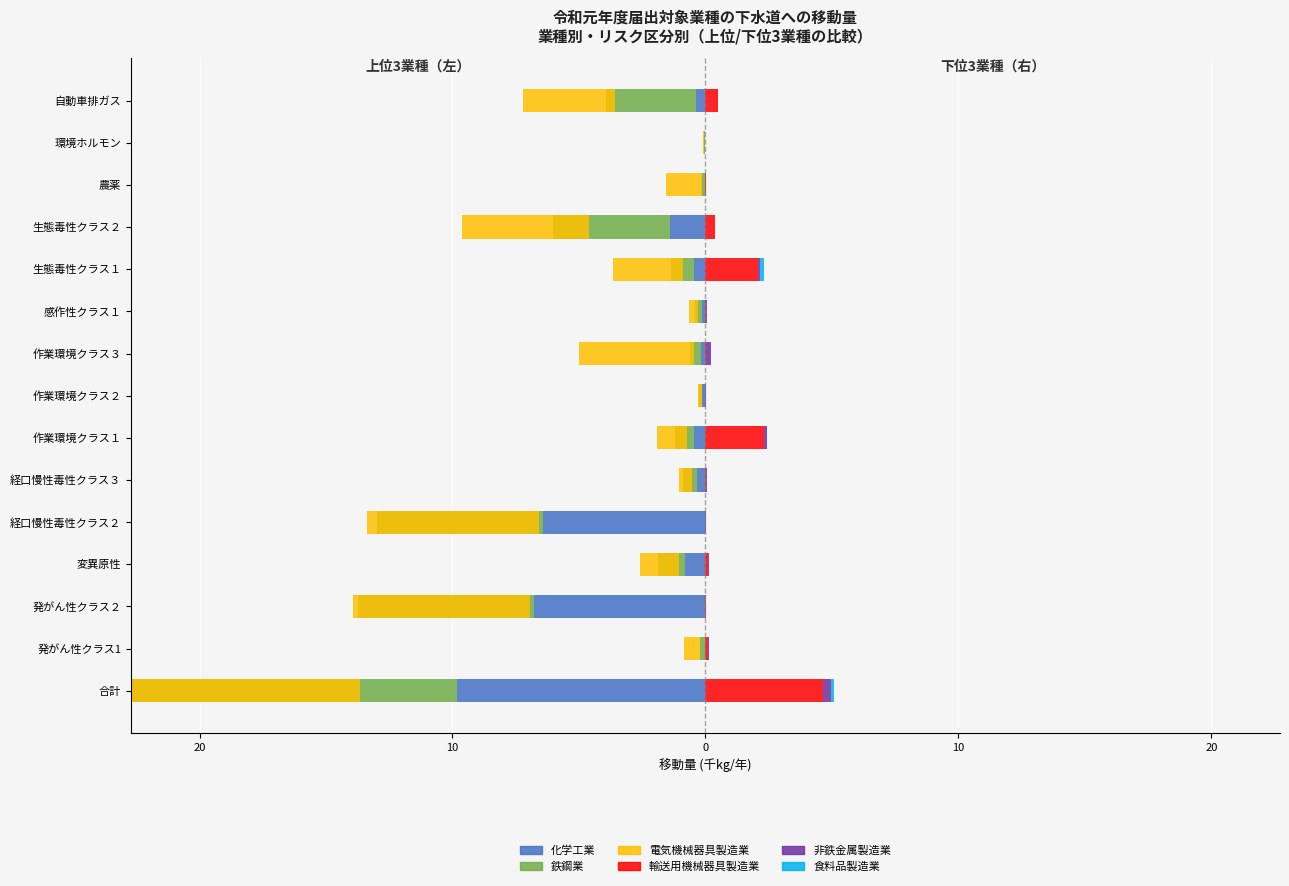

The 食料品製造業 series shows -0.1 at 農薬. True or false?

False